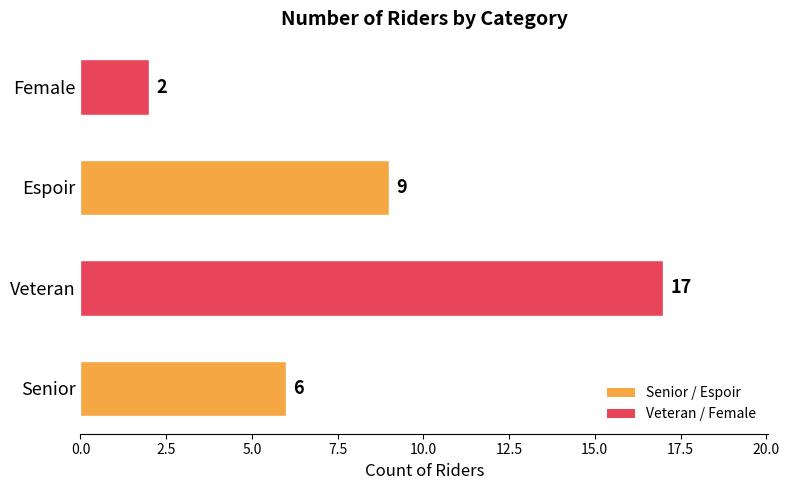

How many data points are less than 9?

2